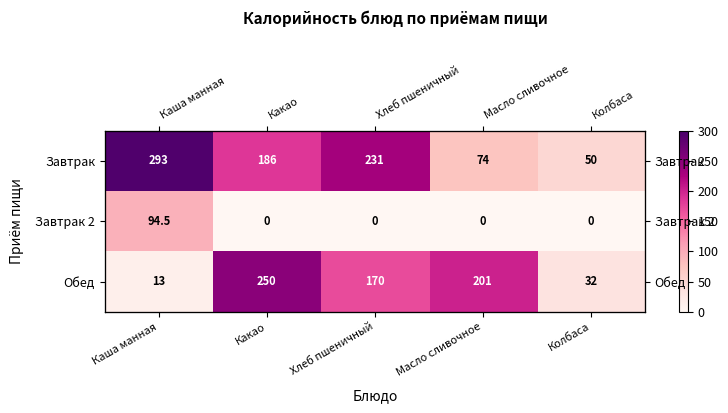

Which series has the largest range (max minus min)?

Завтрак